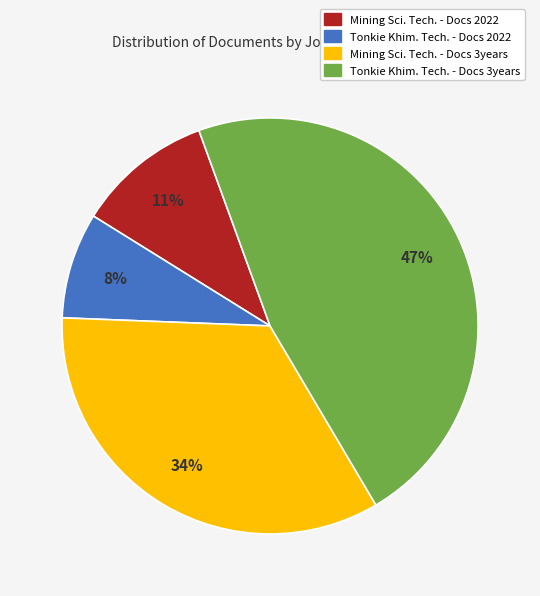

To the nearest percent, what is the average slice percentage?

25%